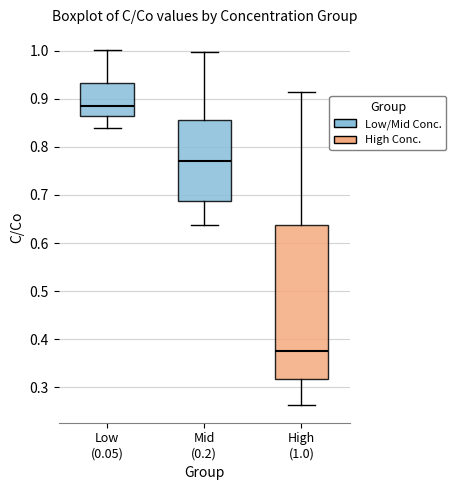

Reading left to right, transcribe this box plot: for each box, give where its median line is, the range the box spans, and where its two whiskers end, as read against the y-axis. The values are not printed on the chart, so give them approximately, as read against the axis.

Low (0.05): median 0.88, box 0.86 to 0.93, whiskers 0.84 to 1.00
Mid (0.2): median 0.77, box 0.69 to 0.86, whiskers 0.64 to 1.00
High (1.0): median 0.38, box 0.32 to 0.64, whiskers 0.26 to 0.91